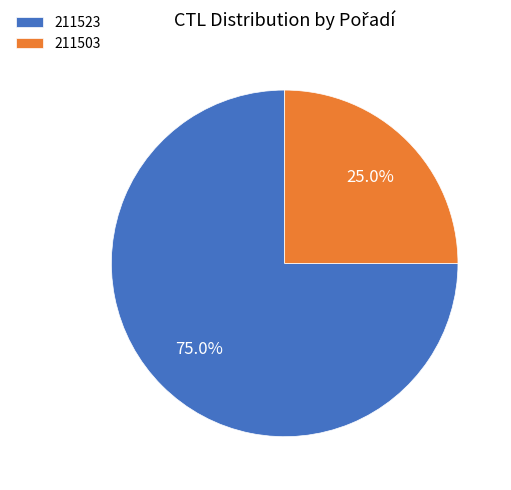

Is it true that 211523 is 81% of the pie?

False